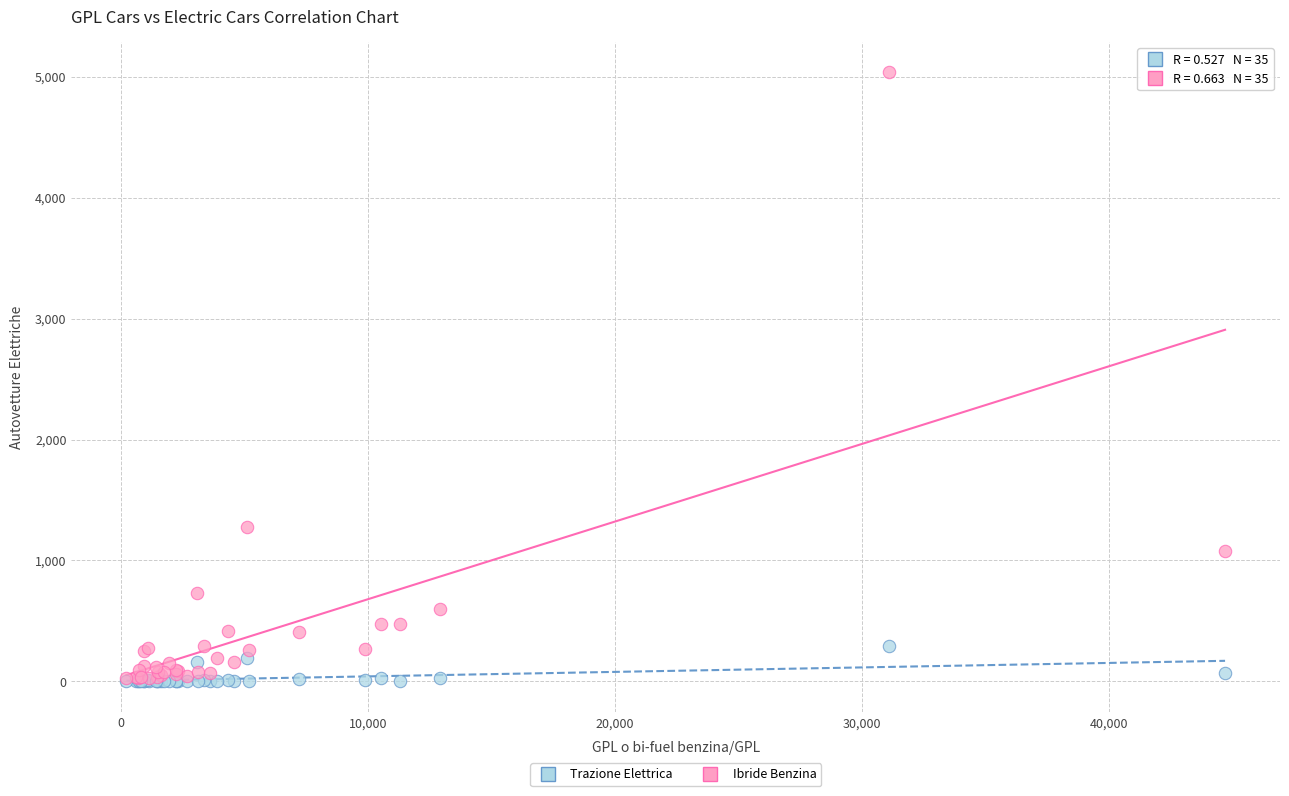

Across all series, what Y value is closest to 2517?

1279